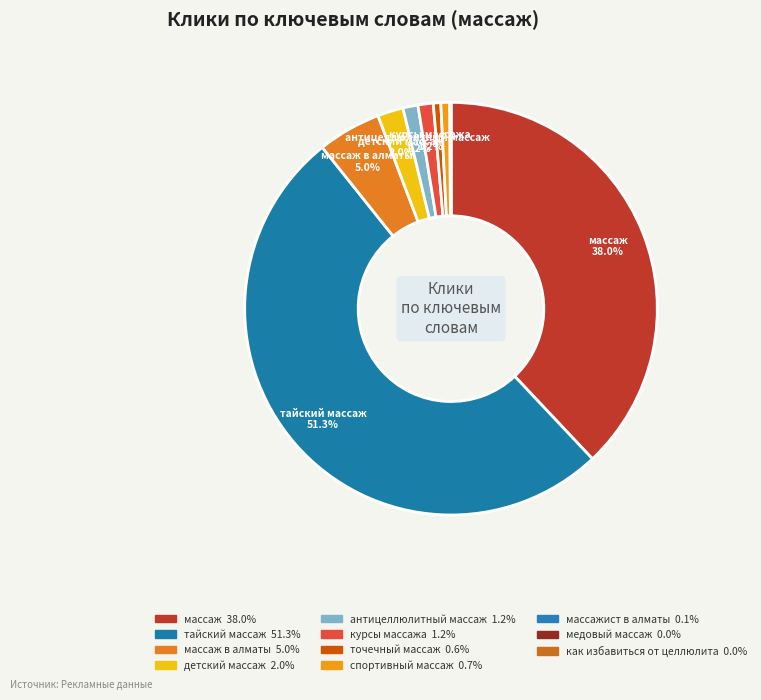

What is the largest slice in the pie chart?

тайский массаж